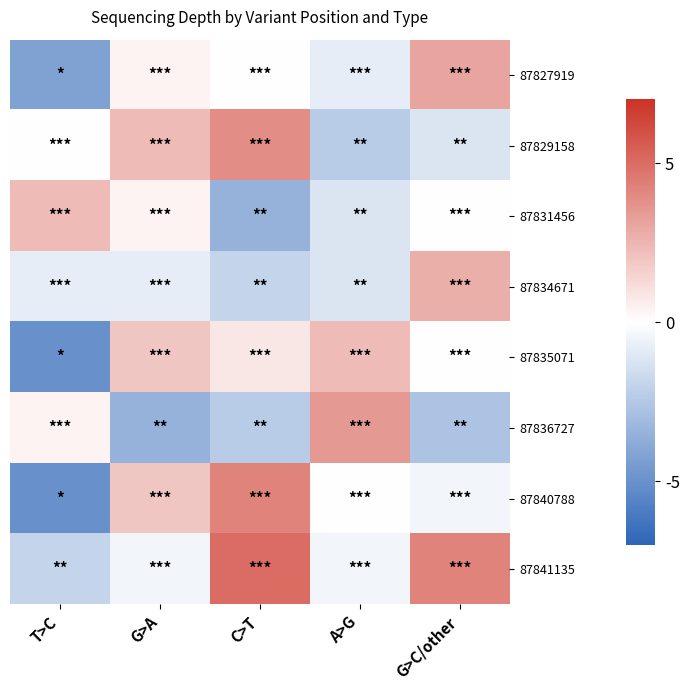

Reading right to left, what are all the values shown in this chart?

87827919: G>C/other=3.1	A>G=-0.8	C>T=0.0	G>A=0.4	T>C=-4.2
87829158: G>C/other=-1.2	A>G=-2.3	C>T=3.8	G>A=2.3	T>C=0.0
87831456: G>C/other=0.0	A>G=-1.2	C>T=-3.5	G>A=0.4	T>C=2.3
87834671: G>C/other=2.7	A>G=-1.2	C>T=-1.9	G>A=-0.8	T>C=-0.8
87835071: G>C/other=0.0	A>G=2.3	C>T=0.8	G>A=1.9	T>C=-5.0
87836727: G>C/other=-2.7	A>G=3.5	C>T=-2.3	G>A=-3.5	T>C=0.4
87840788: G>C/other=-0.4	A>G=0.0	C>T=4.2	G>A=1.9	T>C=-5.0
87841135: G>C/other=4.2	A>G=-0.4	C>T=5.0	G>A=-0.4	T>C=-1.9